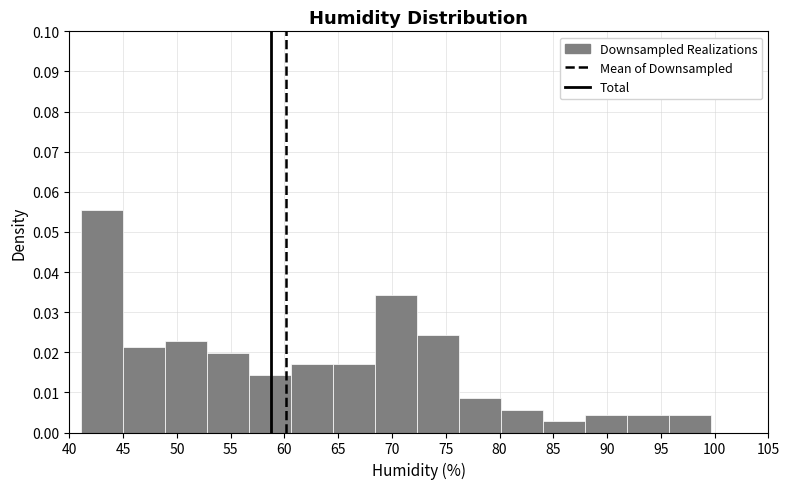

Which range on the x-axis has the tallest bar?

41.0 to 45.0